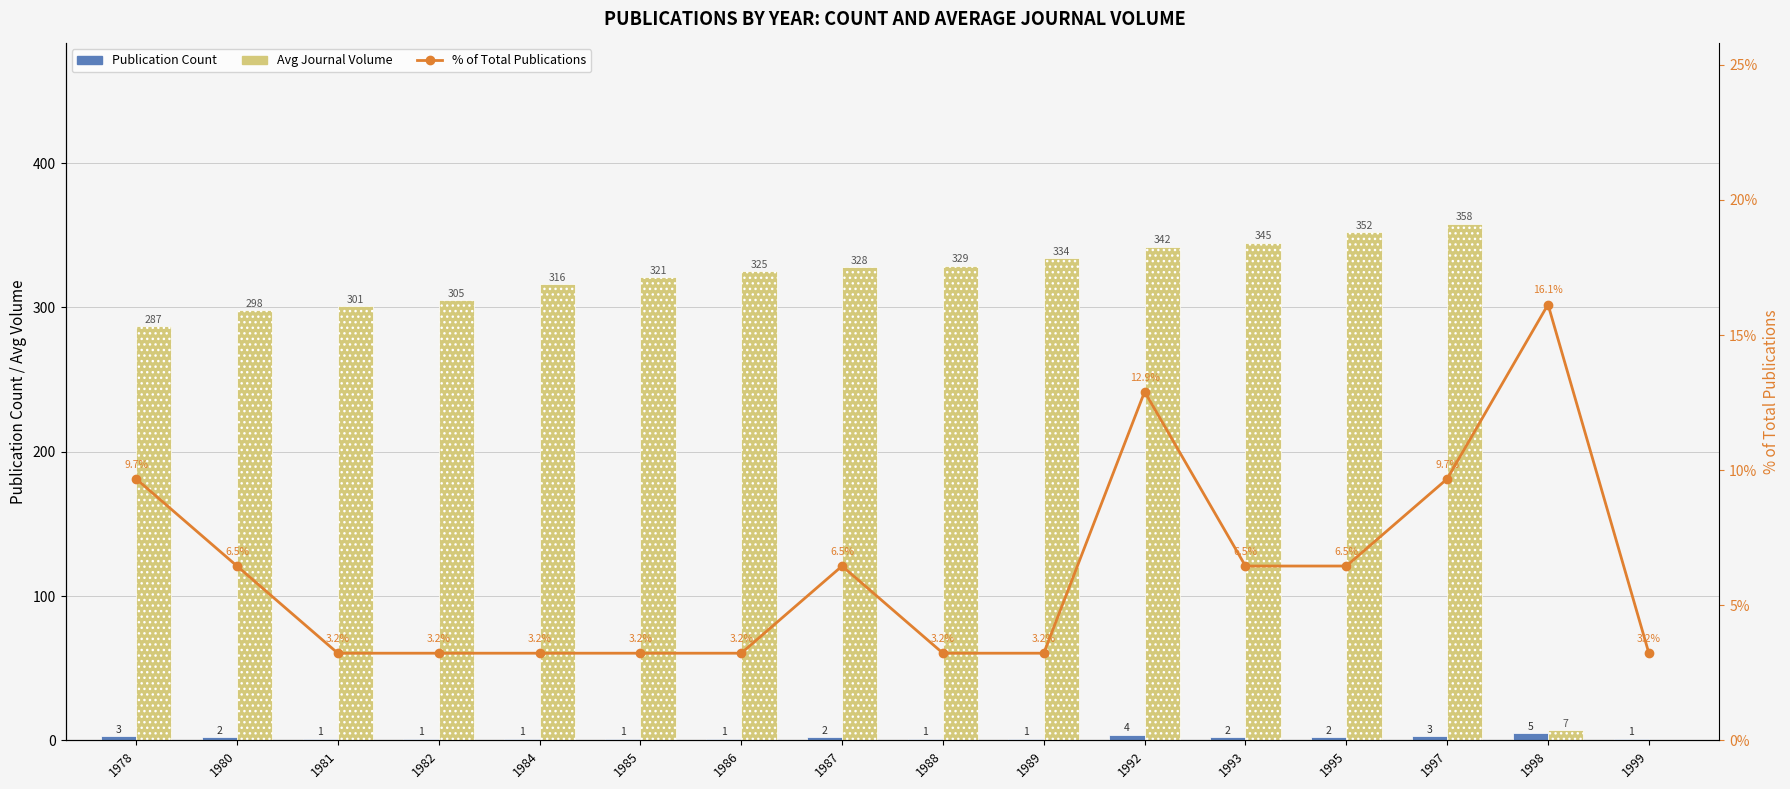

Rank the categories by % of Total Publications value from highest to lowest.

1998, 1992, 1978, 1997, 1980, 1987, 1993, 1995, 1981, 1982, 1984, 1985, 1986, 1988, 1989, 1999